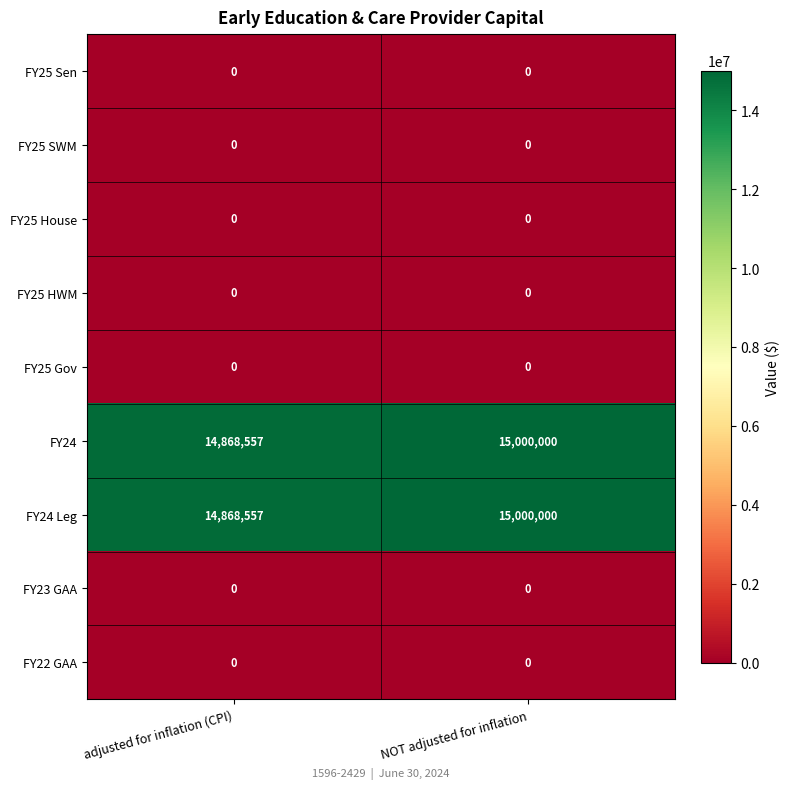

At which category is the sum across all series the highest?

NOT adjusted for inflation